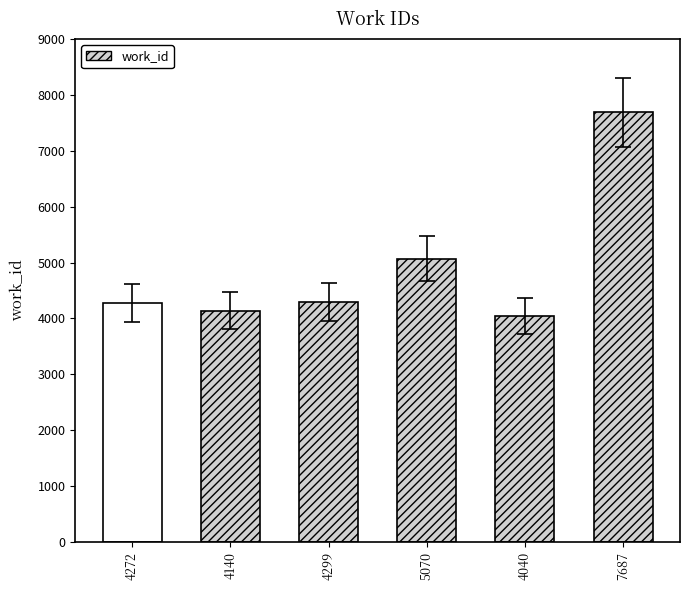

What position from the right is 4040?

2